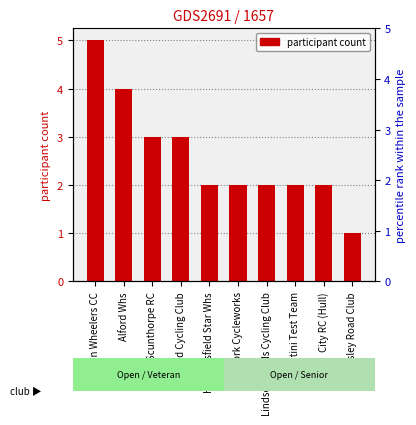

Which category has the highest value across all series?

Lincoln Wheelers CC